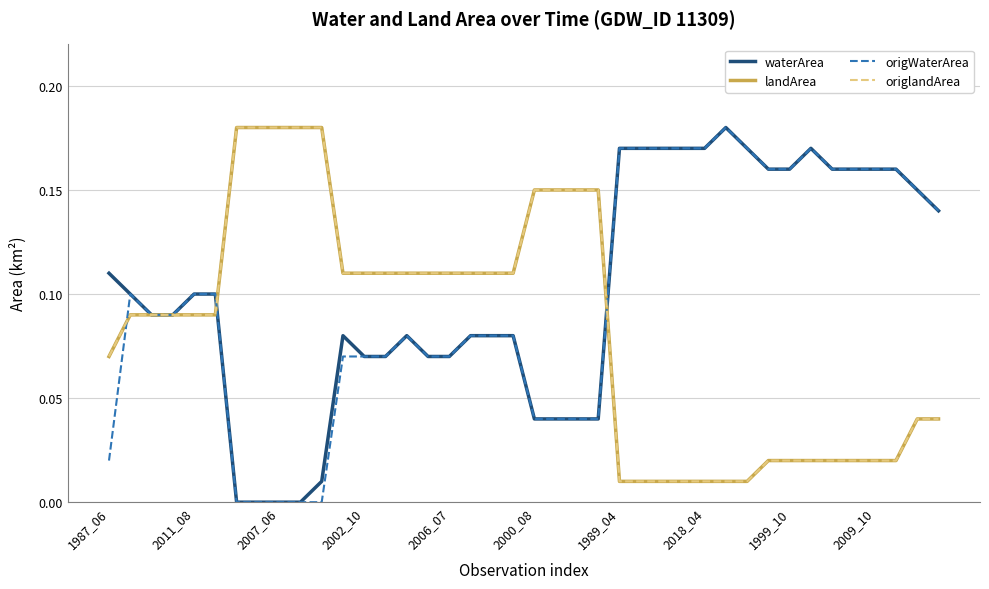

Reading right to left, what are all the values shown in this chart?

waterArea: 0.1	0.1	0.2	0.2	0.2	0.2	0.2	0.2	0.2	0.2	0.2	0.2	0.2	0.2	0.2	0.2	0.0	0.0	0.0	0.0	0.1	0.1	0.1	0.1	0.1	0.1	0.1	0.1	0.1	0.0	0.0	0.0	0.0	0.0	0.1	0.1	0.1	0.1	0.1	0.1
landArea: 0.0	0.0	0.0	0.0	0.0	0.0	0.0	0.0	0.0	0.0	0.0	0.0	0.0	0.0	0.0	0.0	0.1	0.1	0.1	0.1	0.1	0.1	0.1	0.1	0.1	0.1	0.1	0.1	0.1	0.2	0.2	0.2	0.2	0.2	0.1	0.1	0.1	0.1	0.1	0.1
origWaterArea: 0.1	0.1	0.2	0.2	0.2	0.2	0.2	0.2	0.2	0.2	0.2	0.2	0.2	0.2	0.2	0.2	0.0	0.0	0.0	0.0	0.1	0.1	0.1	0.1	0.1	0.1	0.1	0.1	0.1	0.0	0.0	0.0	0.0	0.0	0.1	0.1	0.1	0.1	0.1	0.0
origlandArea: 0.0	0.0	0.0	0.0	0.0	0.0	0.0	0.0	0.0	0.0	0.0	0.0	0.0	0.0	0.0	0.0	0.1	0.1	0.1	0.1	0.1	0.1	0.1	0.1	0.1	0.1	0.1	0.1	0.1	0.2	0.2	0.2	0.2	0.2	0.1	0.1	0.1	0.1	0.1	0.1